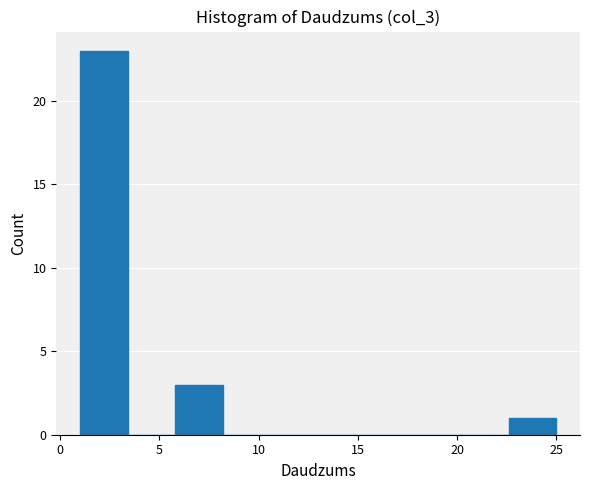

How tall is the bar that spans 5.8 to 8.2 on the x-axis? Neither the bar edges nor the heights are printed on the chart, so give them approximately, as read against the axes.

3